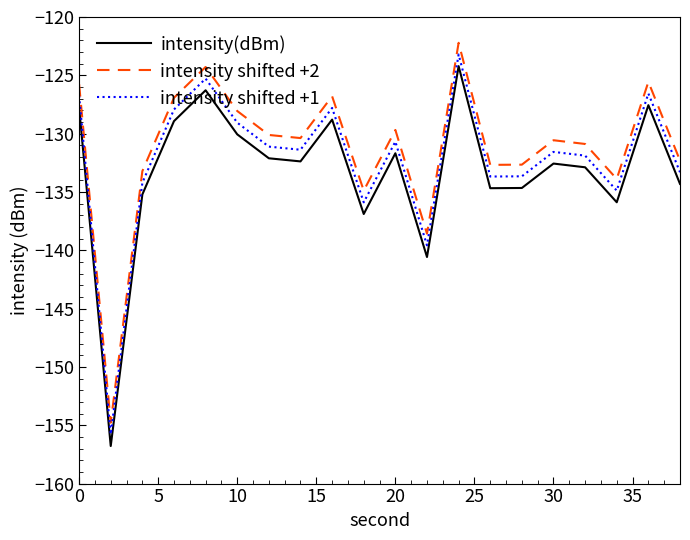

What is the difference between the maximum and minimum values in the intensity shifted +1 series?

32.6